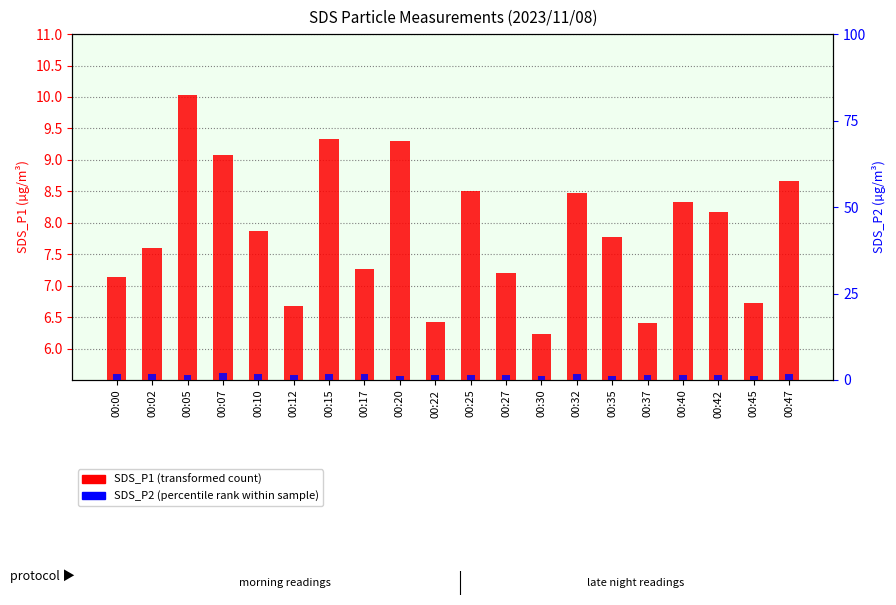

How many bars are there in total?

40